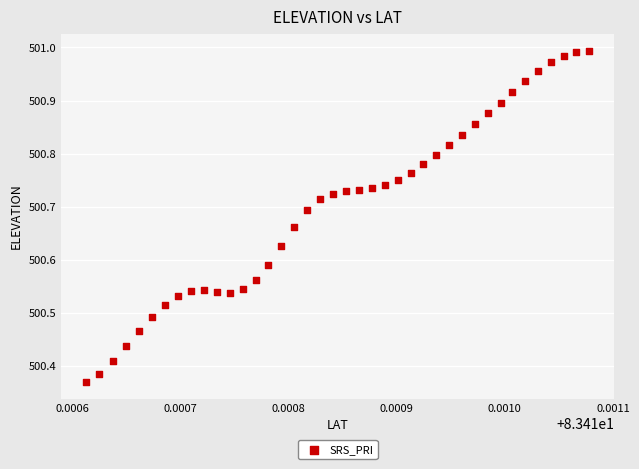

What is the range of Y values (max minus min)?

0.6